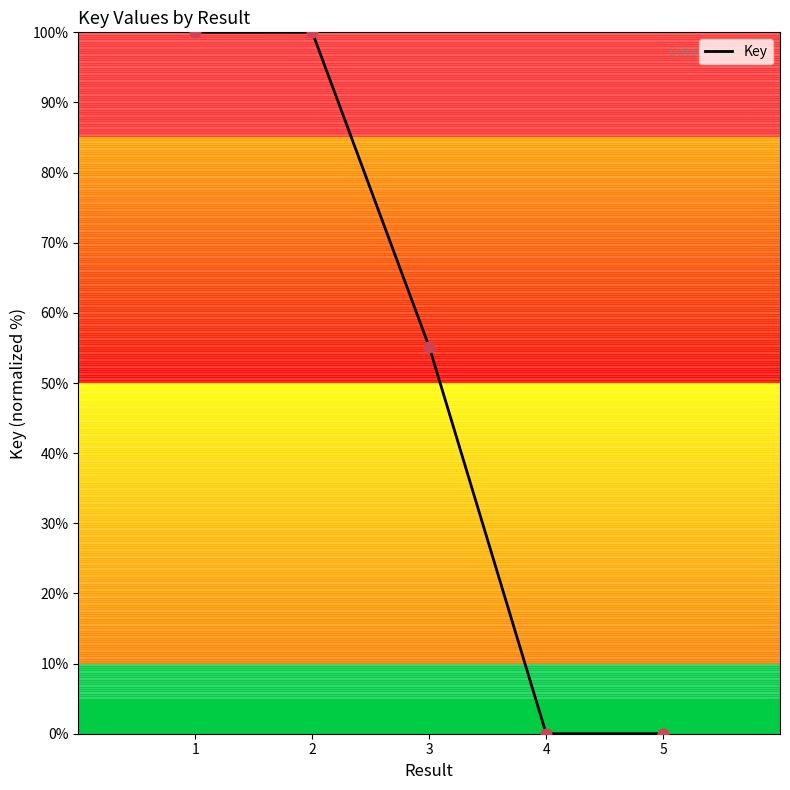

Approximately how many times larger is the value at 1 compared to 2?

1.0